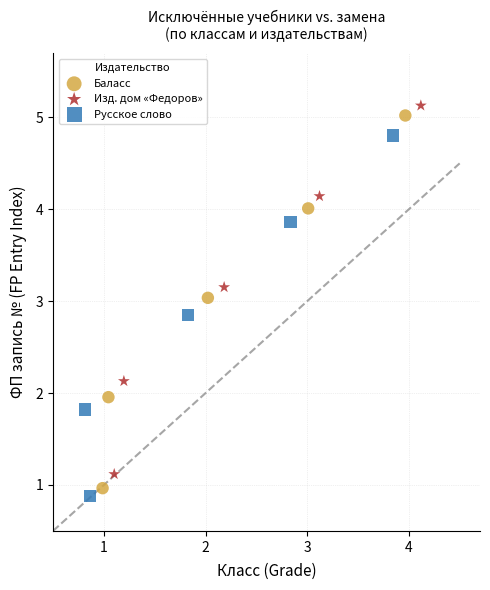

Which series has the largest Y range (max minus min)?

Баласс